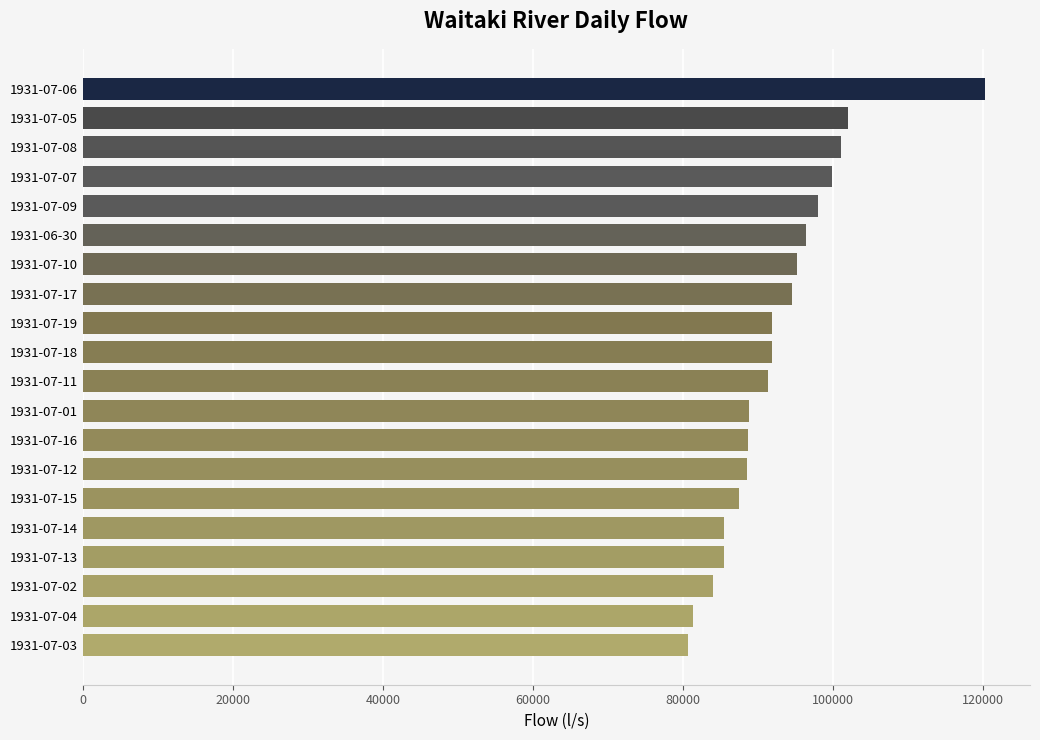

What is the change in value from 1931-07-09 to 1931-07-04?

-16682